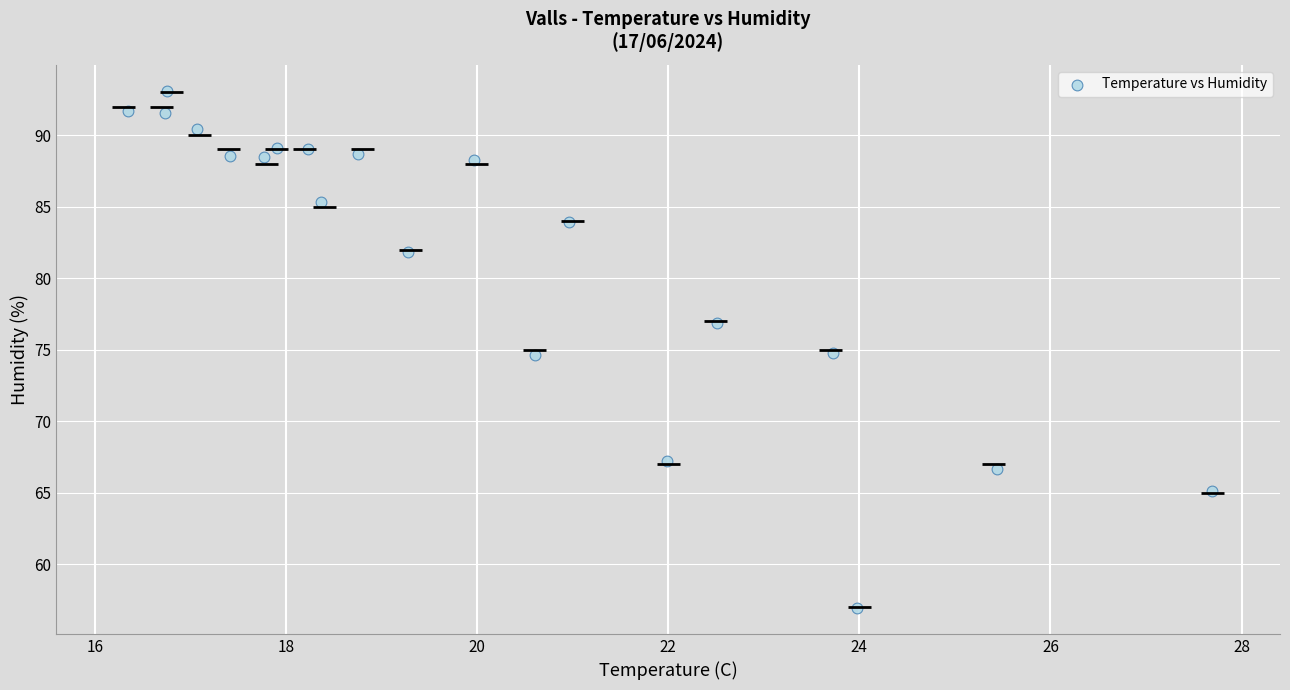

What is the range of X values (max minus min)?

11.3